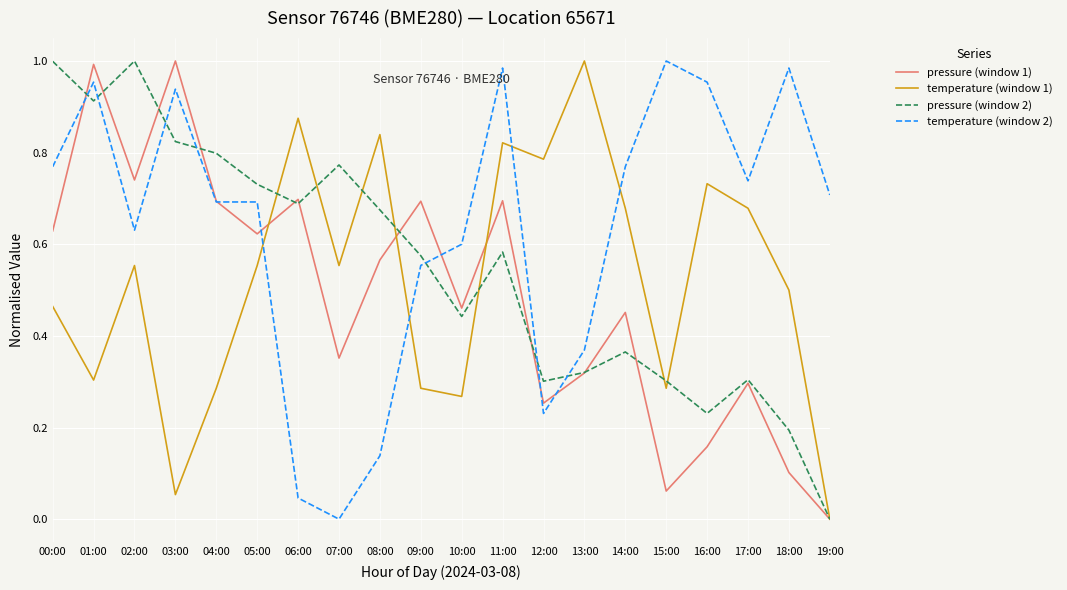

What position from the left is 16:00?

17